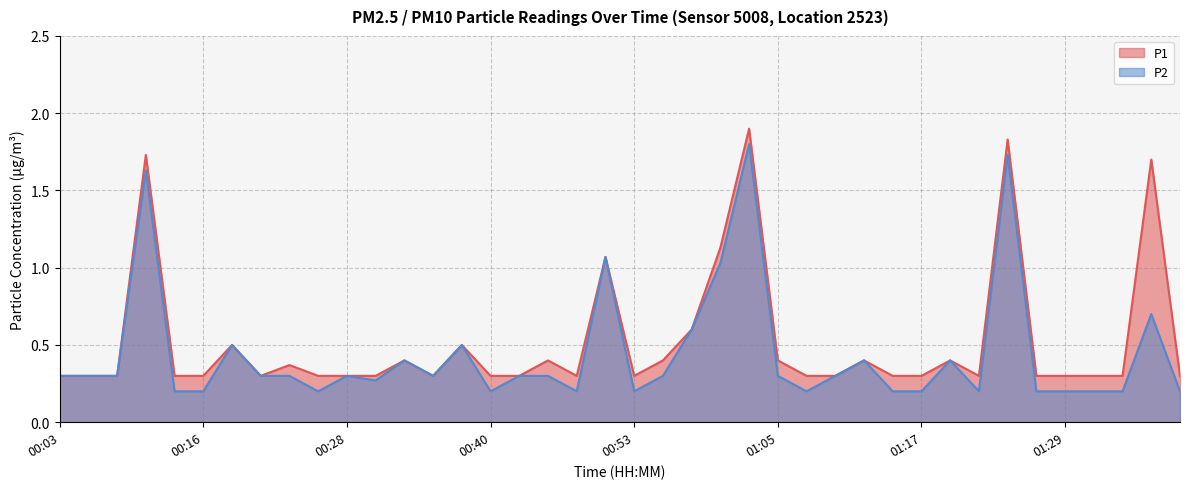

How many distinct data groups are displayed?

2